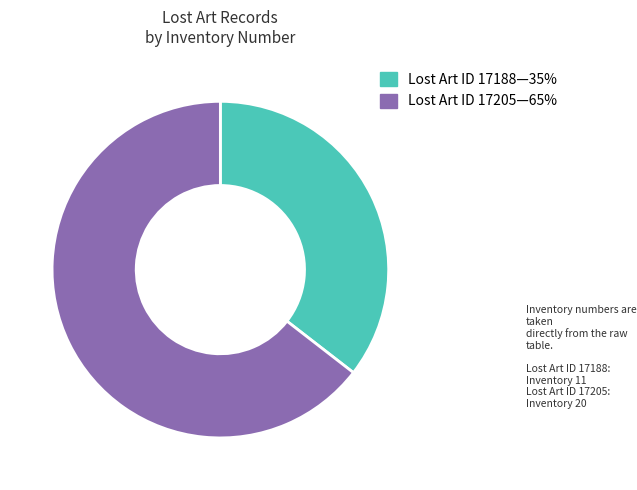

Rank the categories by value from lowest to highest.

Lost Art ID 17188—35%, Lost Art ID 17205—65%